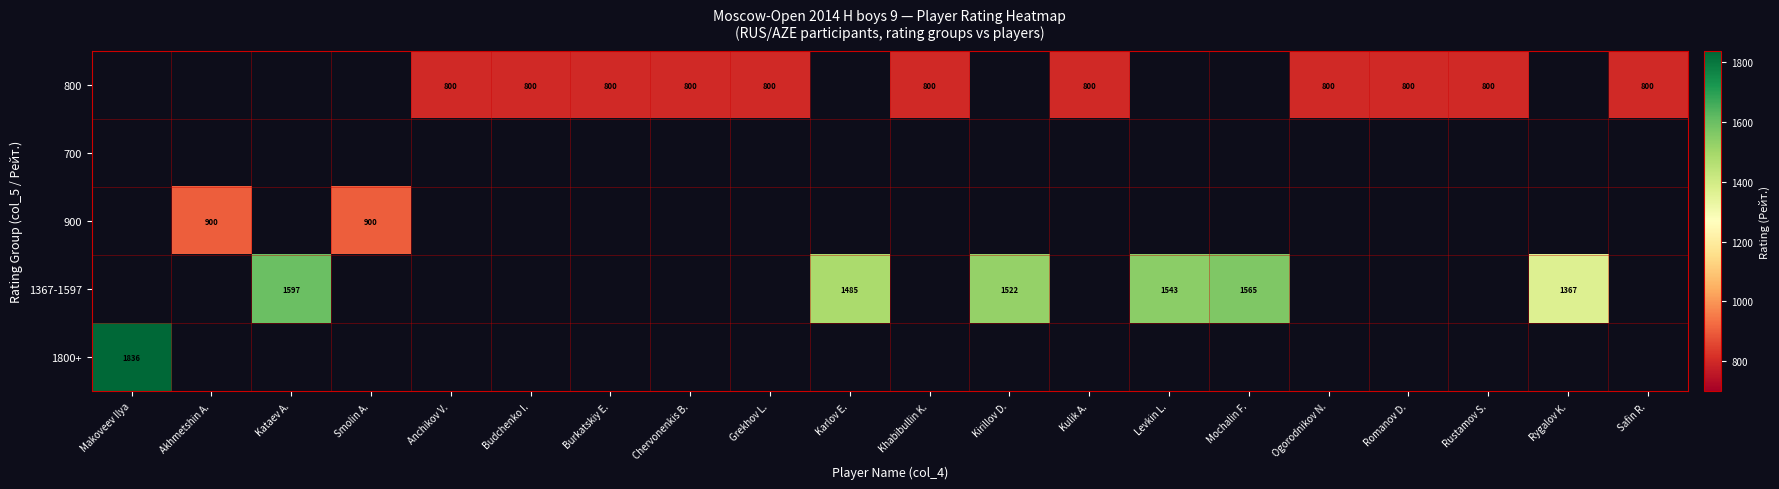

The value of 800 at Grekhov L. is 800. True or false?

True